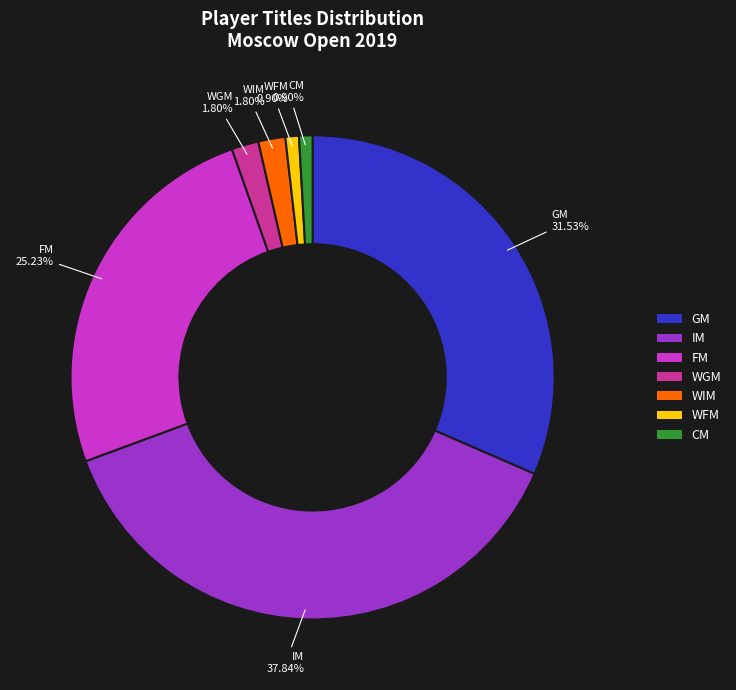

To the nearest percent, what portion does WGM represent?

2%